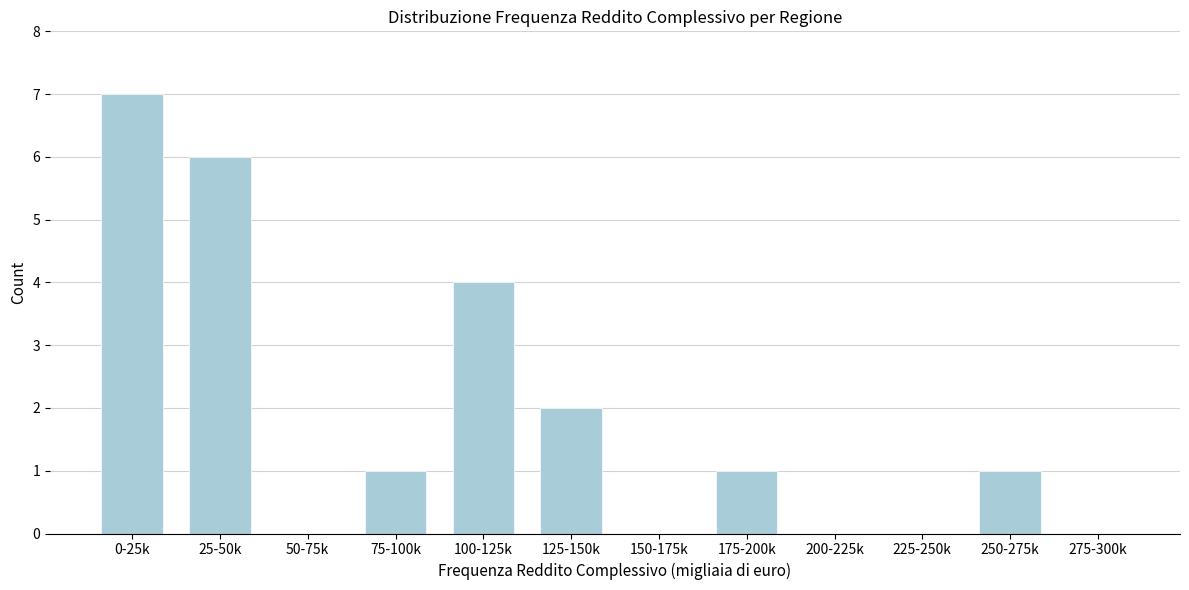

Reading left to right, extract all data points from this chart.

0-25k=7	25-50k=6	50-75k=0	75-100k=1	100-125k=4	125-150k=2	150-175k=0	175-200k=1	200-225k=0	225-250k=0	250-275k=1	275-300k=0